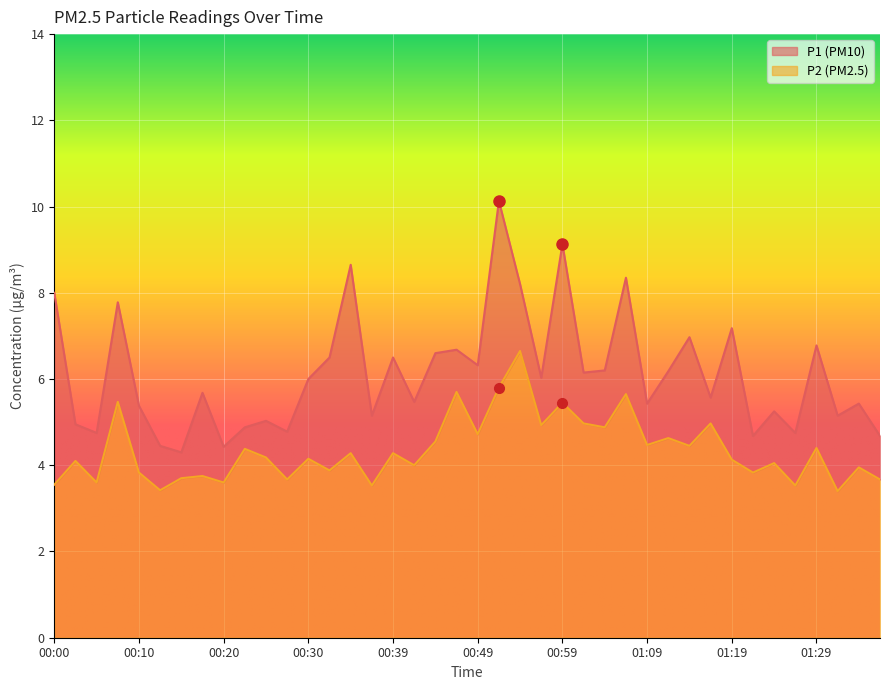

What is the label of the 10th point from the right?

01:14